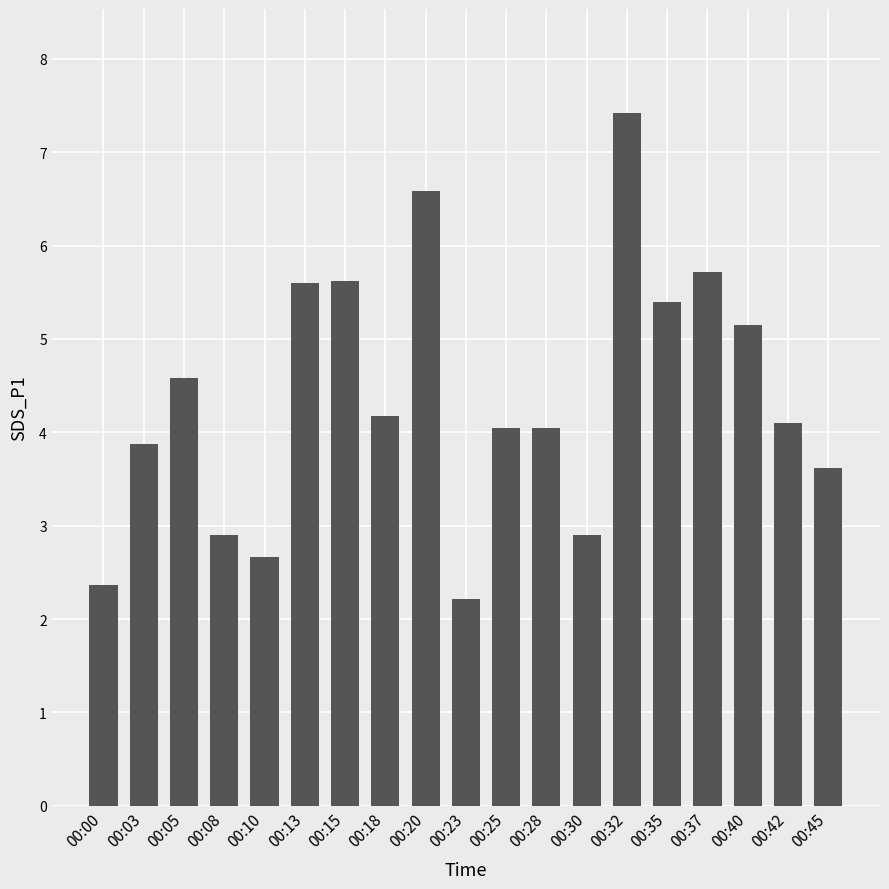

What is the greatest value displayed?

7.4